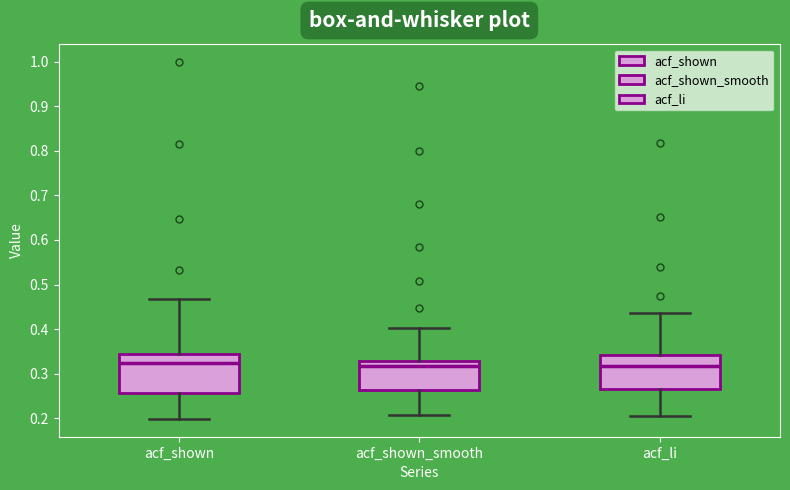

Reading left to right, read every box against the y-axis: the position of its median line, the range the box covers, and the ends of its whiskers. The values are not printed on the chart, so give them approximately, as read against the axis.

acf_shown: median 0.32, box 0.26 to 0.34, whiskers 0.20 to 0.47
acf_shown_smooth: median 0.32, box 0.26 to 0.33, whiskers 0.21 to 0.40
acf_li: median 0.32, box 0.27 to 0.34, whiskers 0.21 to 0.44